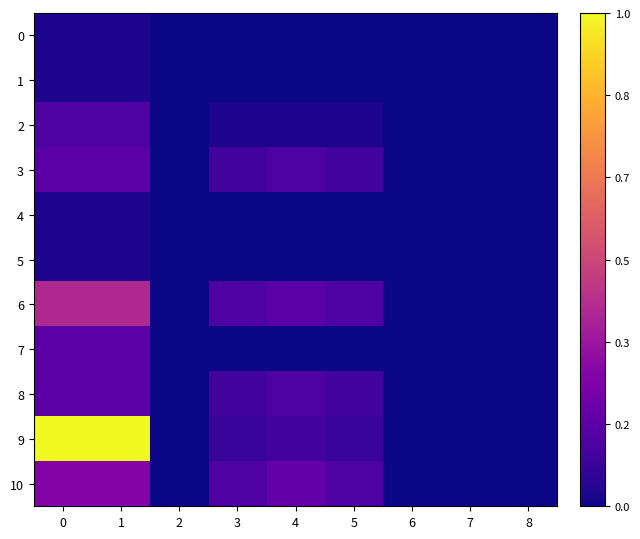

At how many categories does at least one series exceed 0?

5